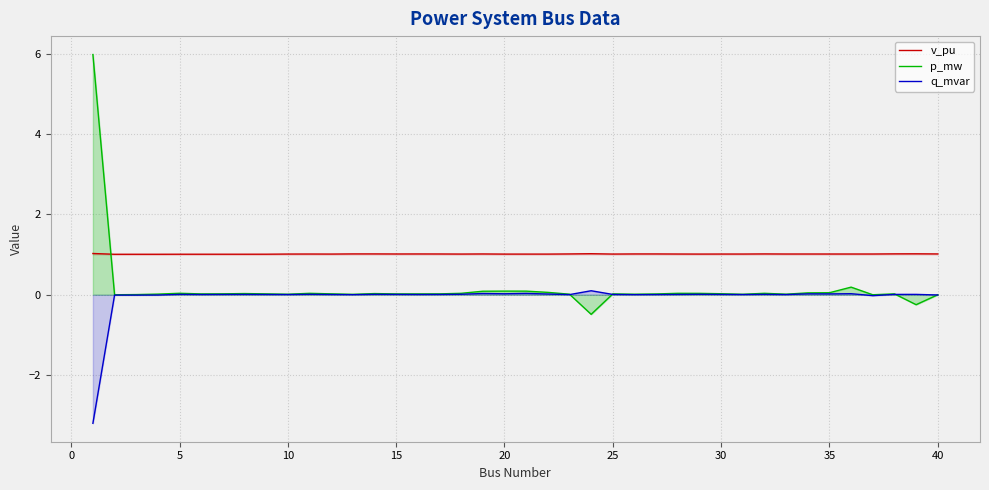

True or false: q_mvar has a value of 0.0 at 30.

True